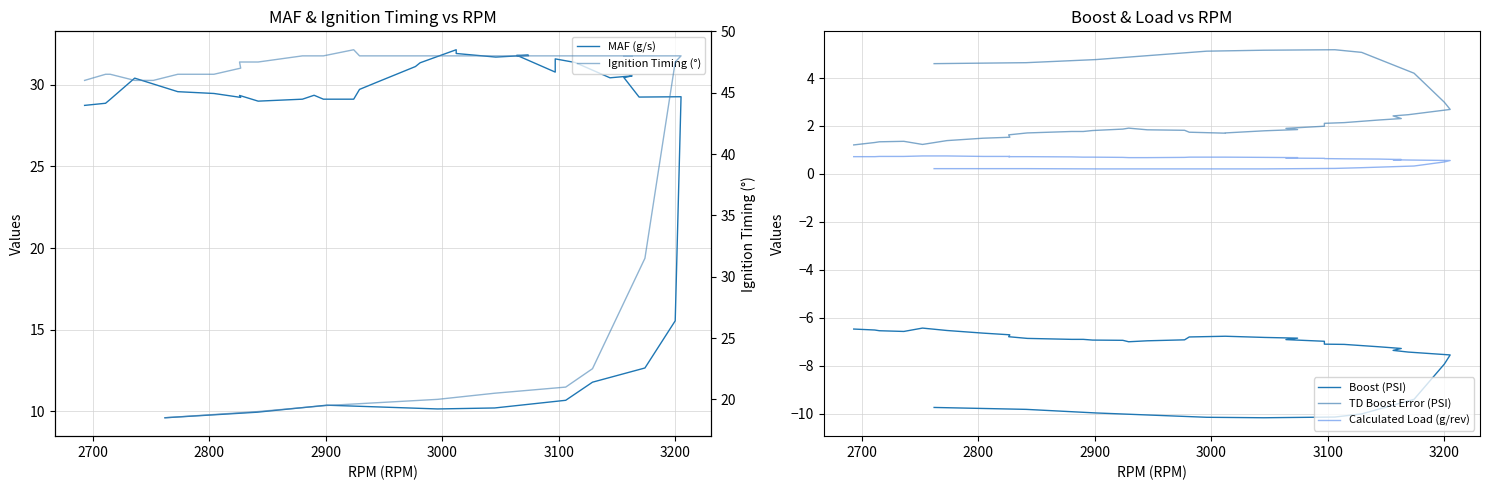

Which series has the largest total across all categories?

Ignition Timing (°)